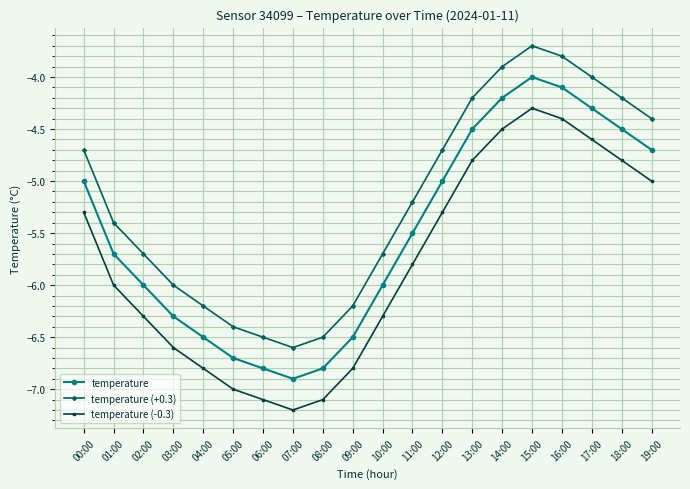

Reading left to right, list all the values displayed in this chart.

temperature: -5.0	-5.7	-6.0	-6.3	-6.5	-6.7	-6.8	-6.9	-6.8	-6.5	-6.0	-5.5	-5.0	-4.5	-4.2	-4.0	-4.1	-4.3	-4.5	-4.7
temperature (+0.3): -4.7	-5.4	-5.7	-6.0	-6.2	-6.4	-6.5	-6.6	-6.5	-6.2	-5.7	-5.2	-4.7	-4.2	-3.9	-3.7	-3.8	-4.0	-4.2	-4.4
temperature (-0.3): -5.3	-6.0	-6.3	-6.6	-6.8	-7.0	-7.1	-7.2	-7.1	-6.8	-6.3	-5.8	-5.3	-4.8	-4.5	-4.3	-4.4	-4.6	-4.8	-5.0